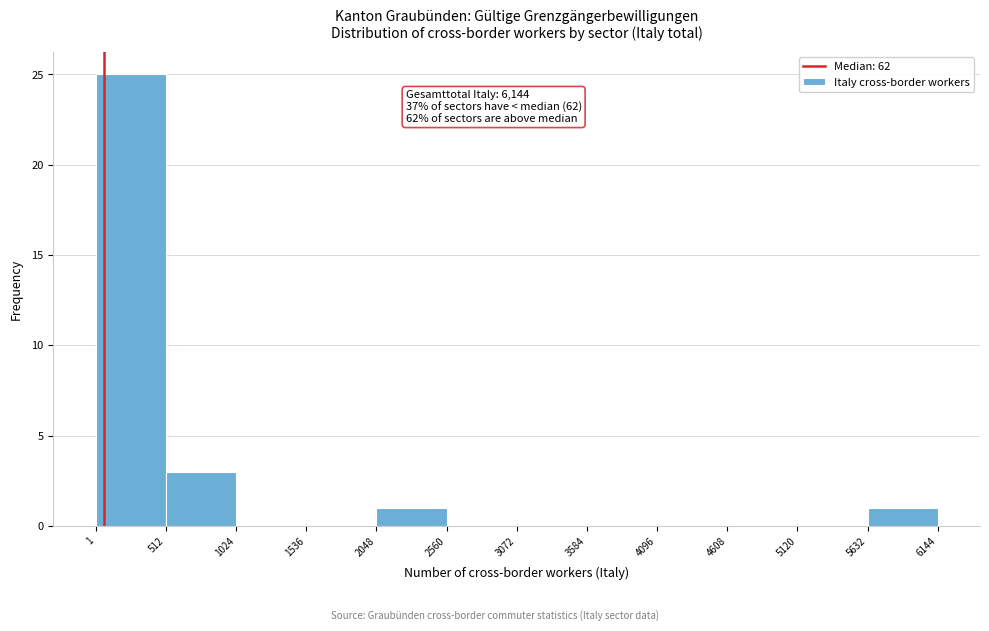

Over which range of the x-axis is the bar tallest?

1 to 512